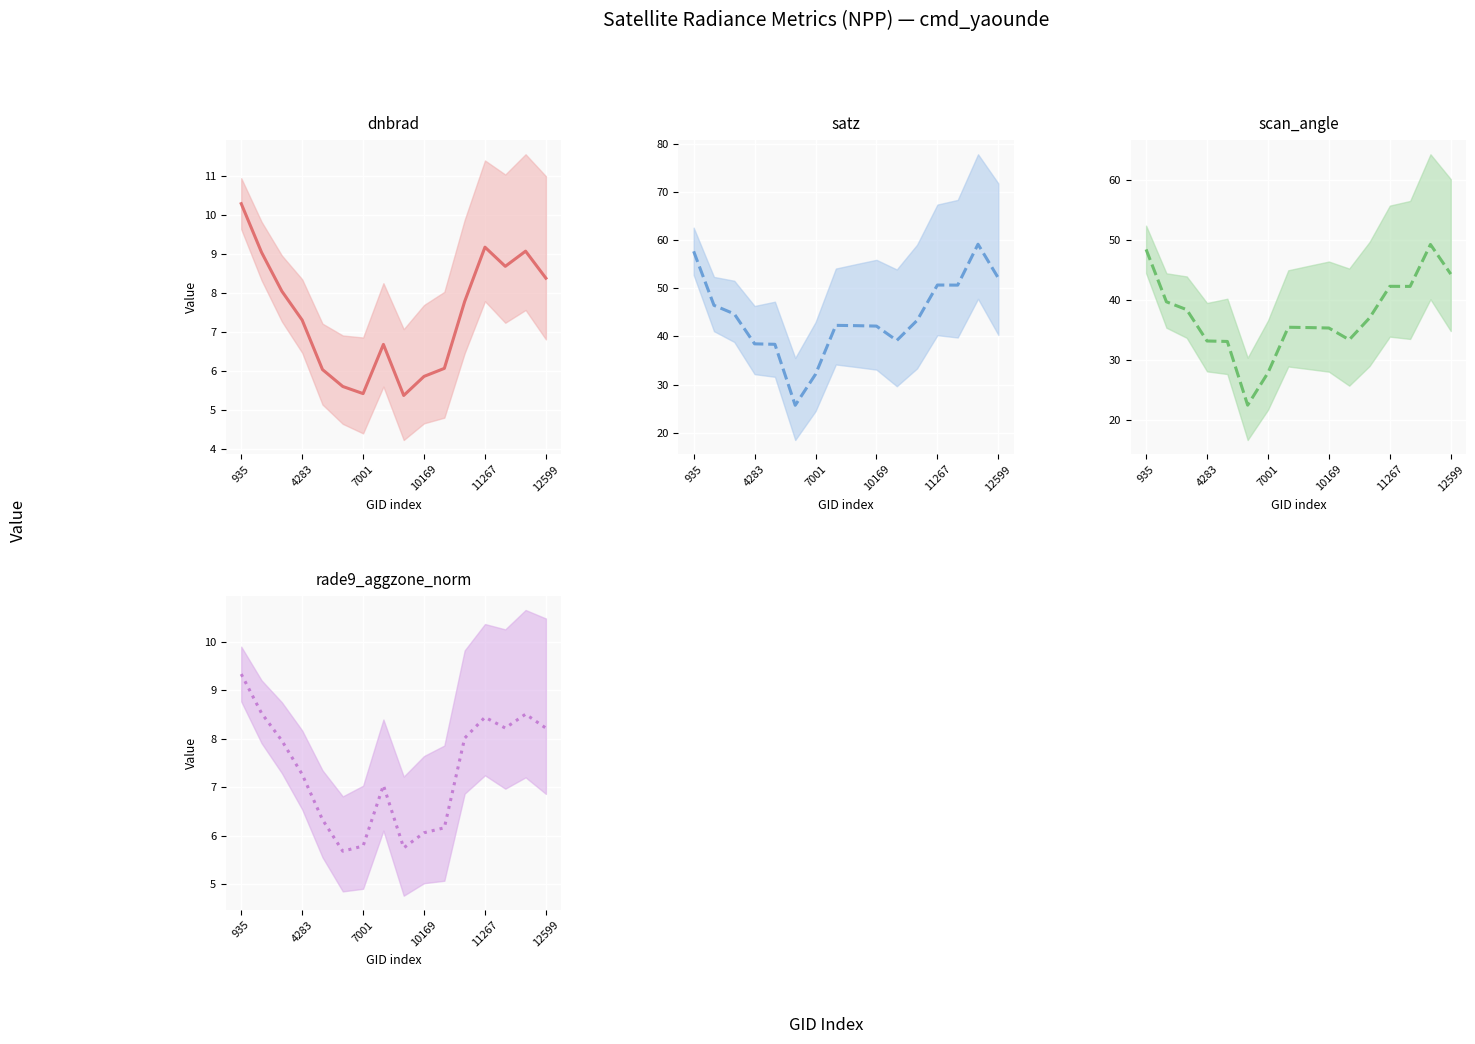

Which series has the largest total across all categories?

satz